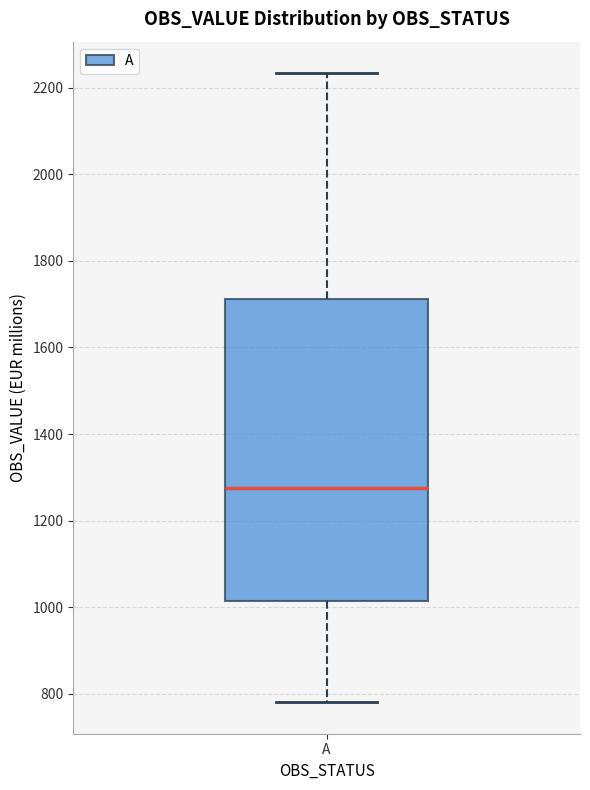

Where is the upper edge of the box for A on the y-axis? The values are not printed on the chart, so give them approximately, as read against the axis.

1720